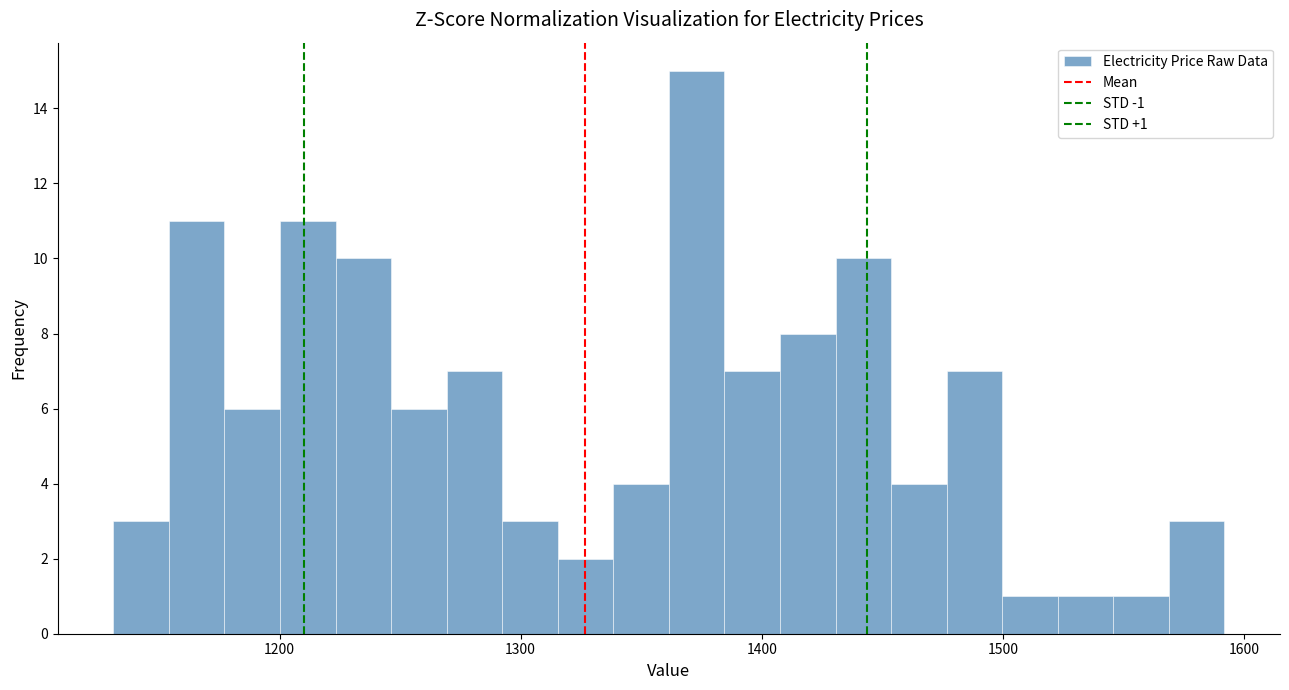

Around what value on the x-axis is the tallest bar? Give the approximate position of its centre, as read against the axis.

1370